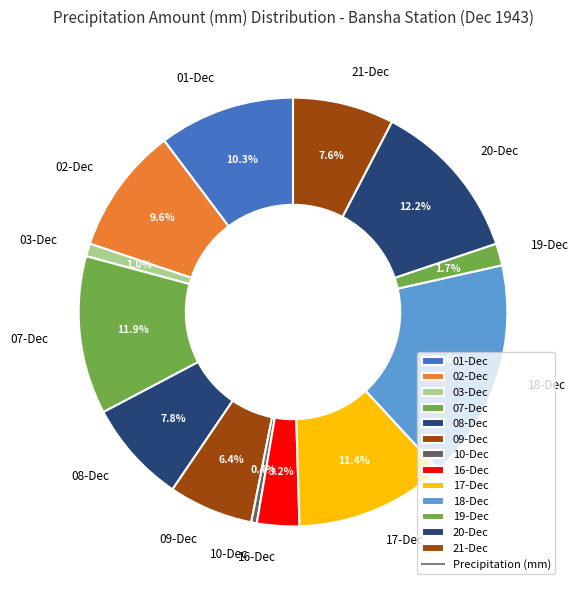

Is there any slice that represents more than half of the pie?

No